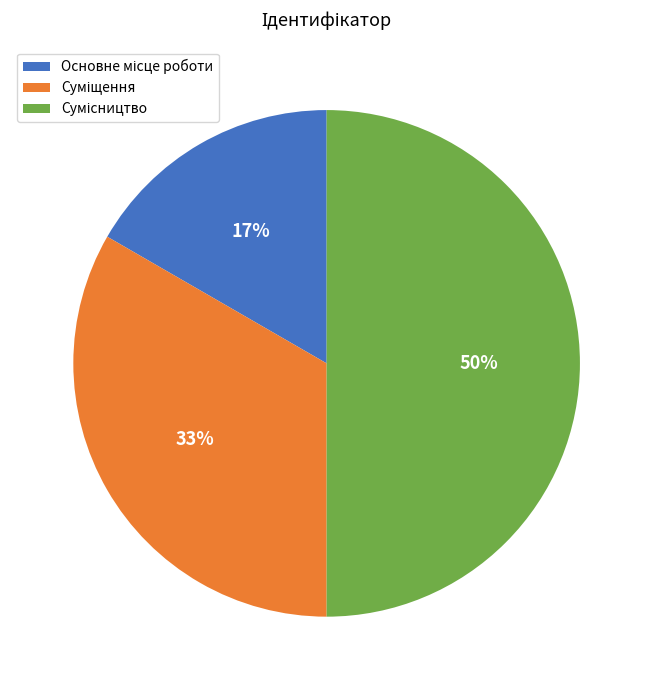

To the nearest percent, what is the difference between the largest and smallest slice percentages?

33%